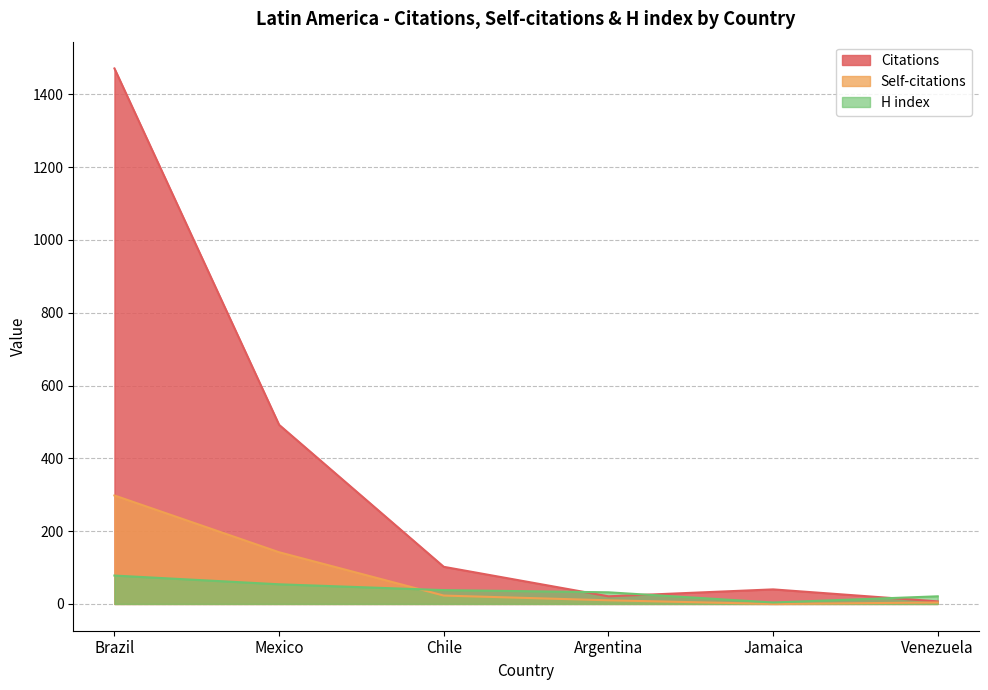

What is the sum of the Self-citations values at Brazil and Mexico?

440